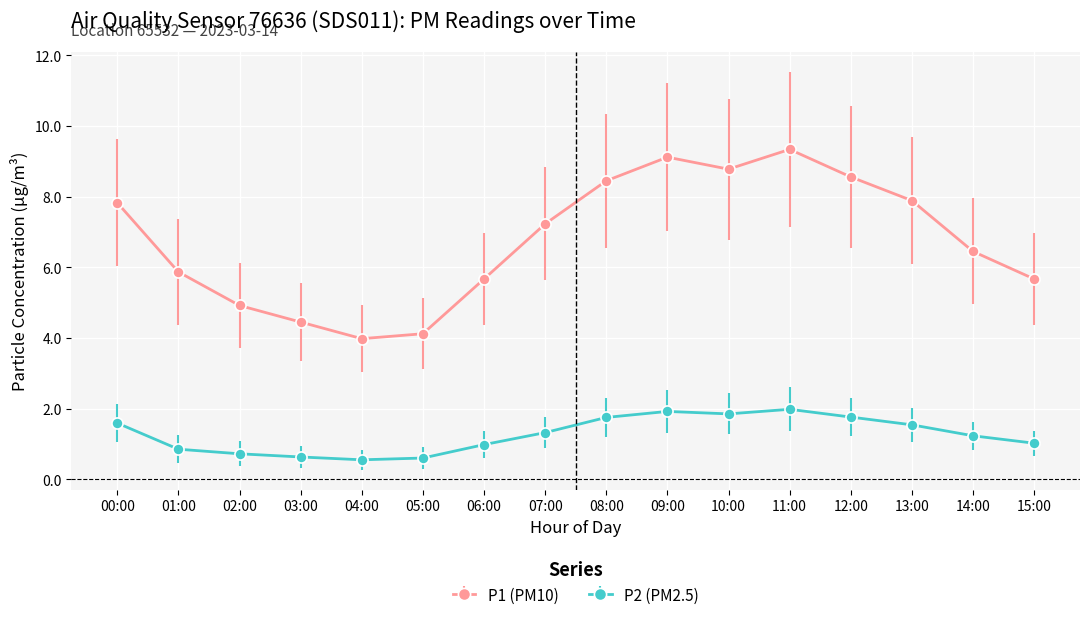

What is the label of the 12th point from the right?

04:00